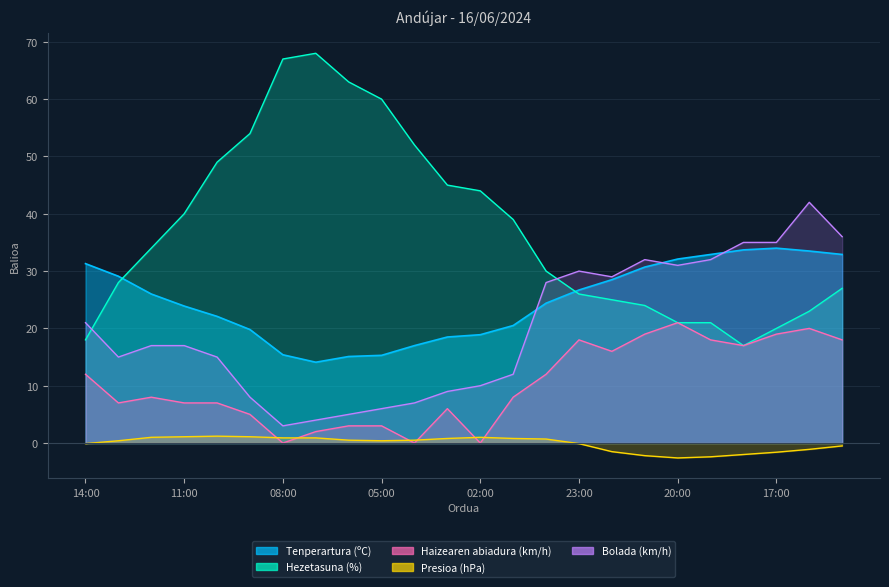

What is the value of the Hezetasuna (%) point at the 10th from the left?

60.0